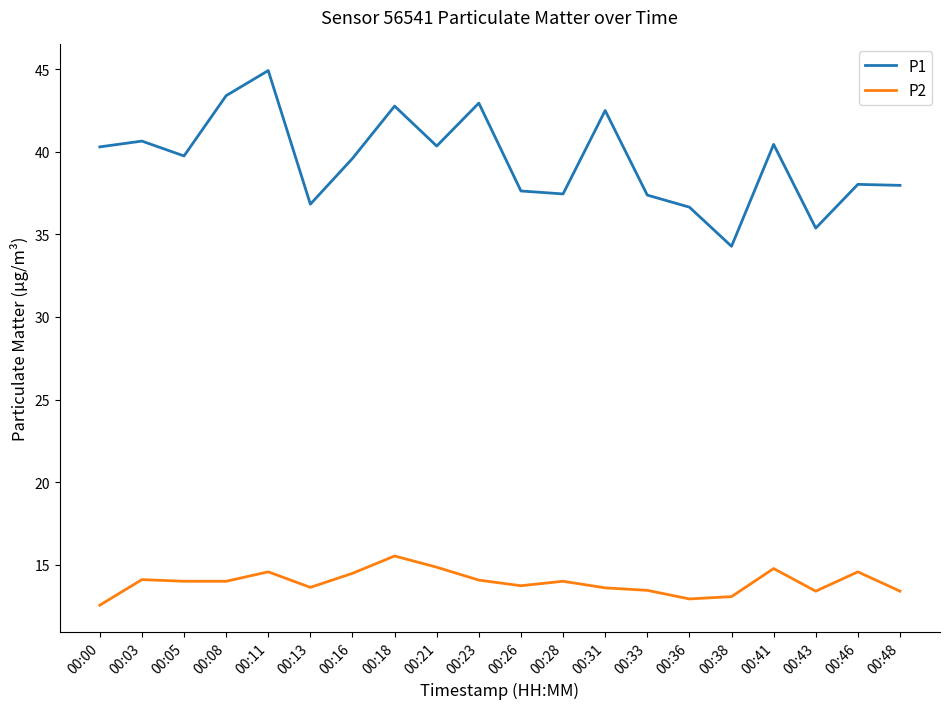

What value does the P1 series have at 00:18?

42.8